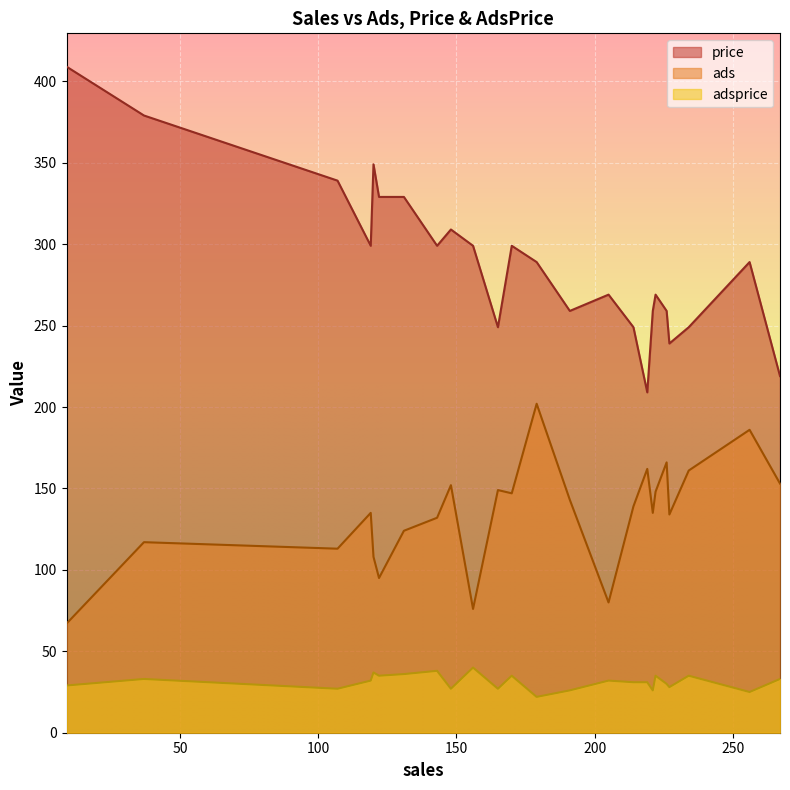

Which series has the widest spread of values?

price